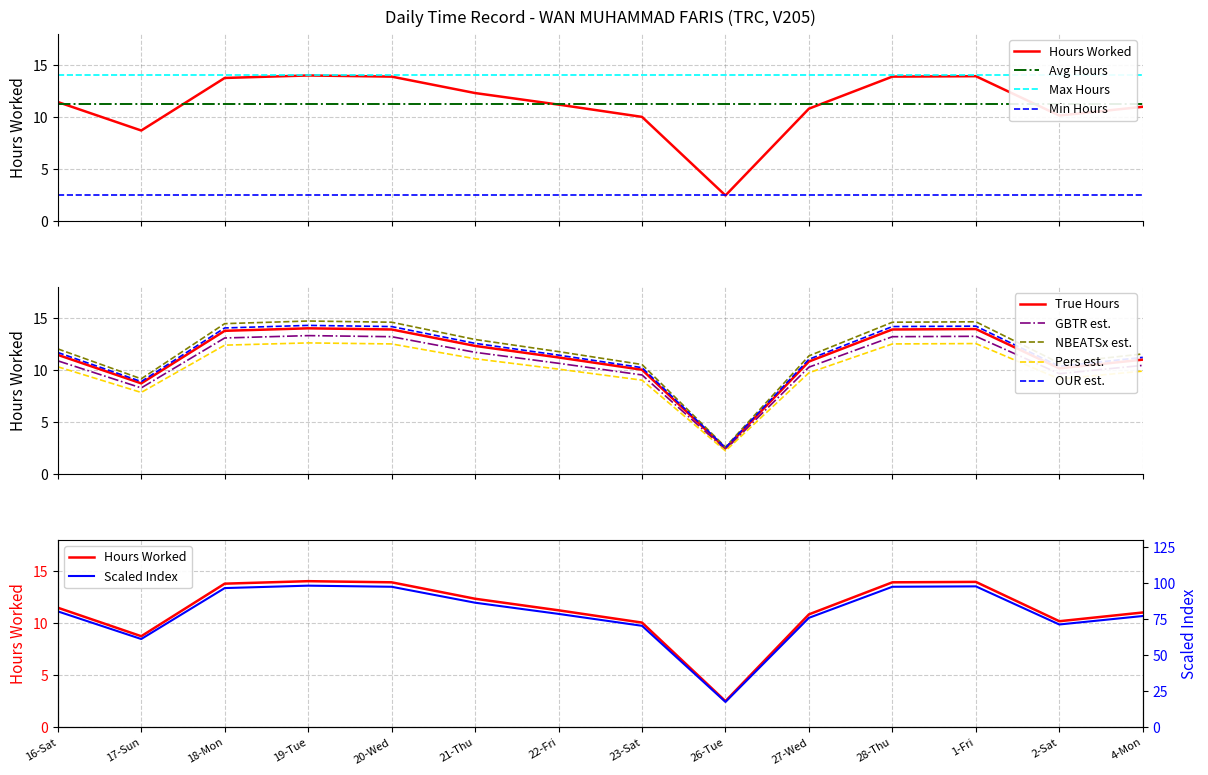

What is the sum of the values at 19-Tue and 2-Sat?

24.2